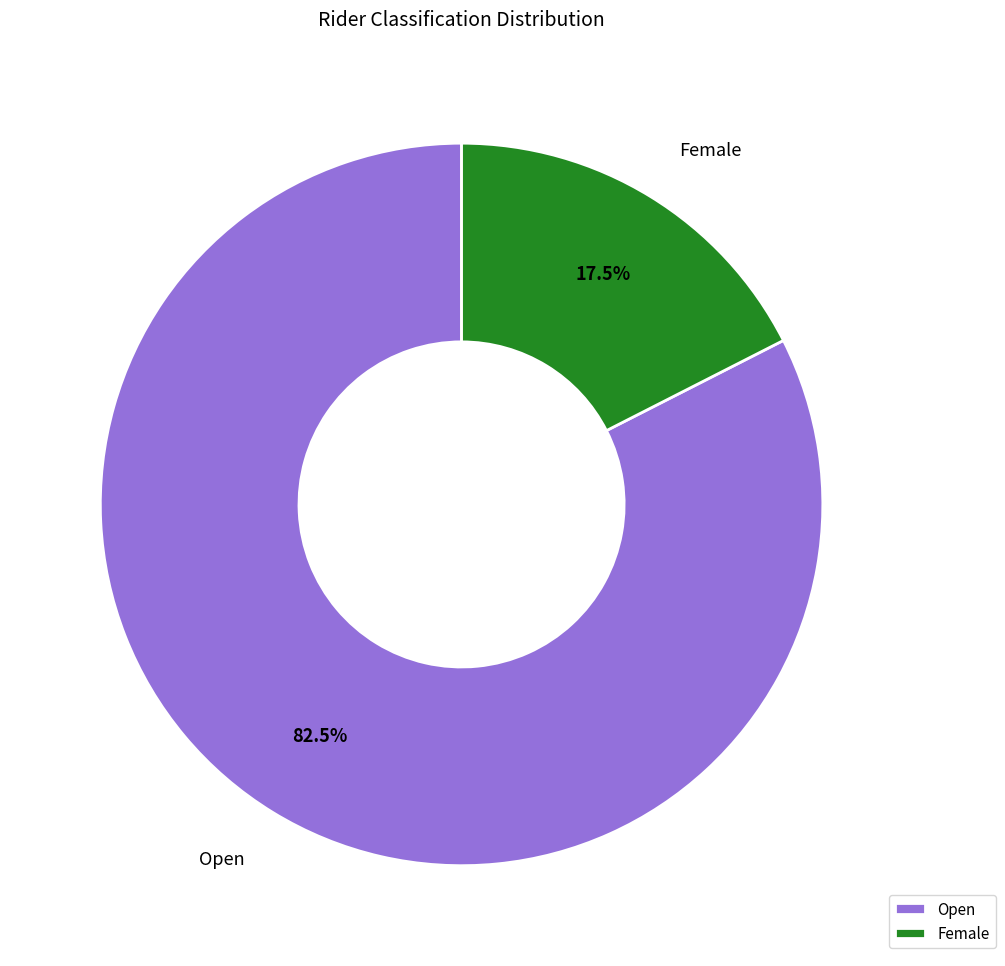

What is the largest slice in the pie chart?

Open